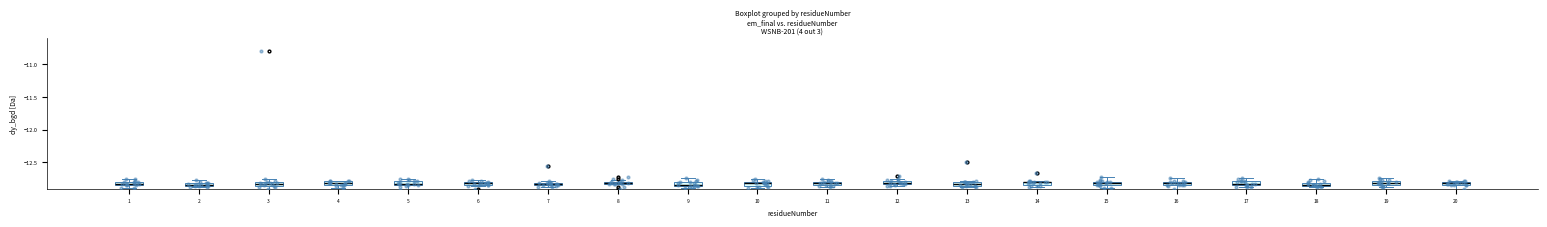

Which has a higher value, 12 or 9?

12